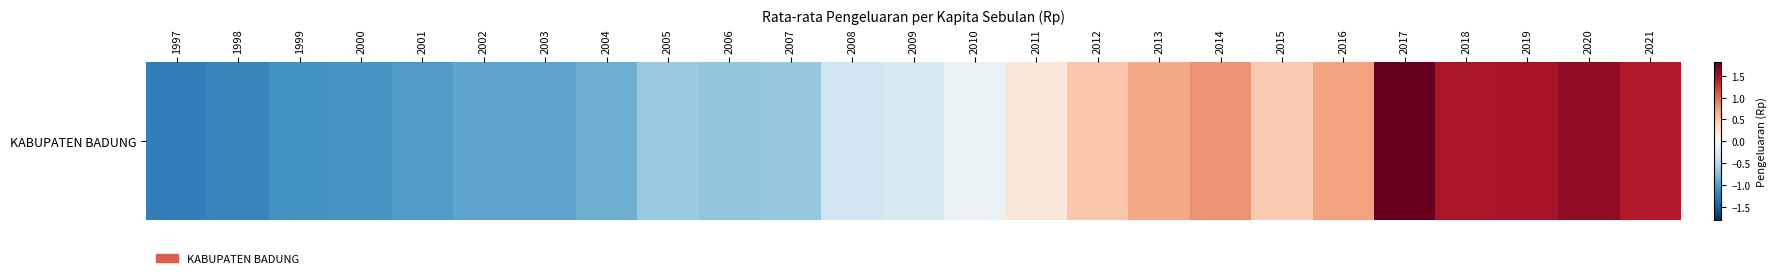

Read the value at 2018.

1.5